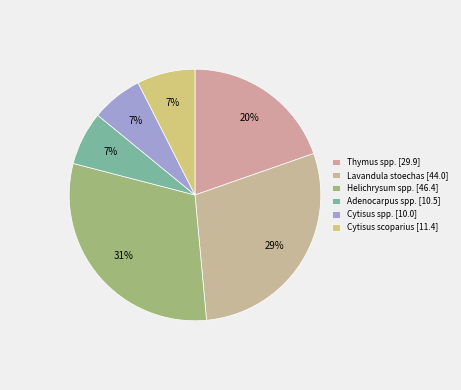

To the nearest percent, what is the difference between the largest and smallest slice percentages?

24%